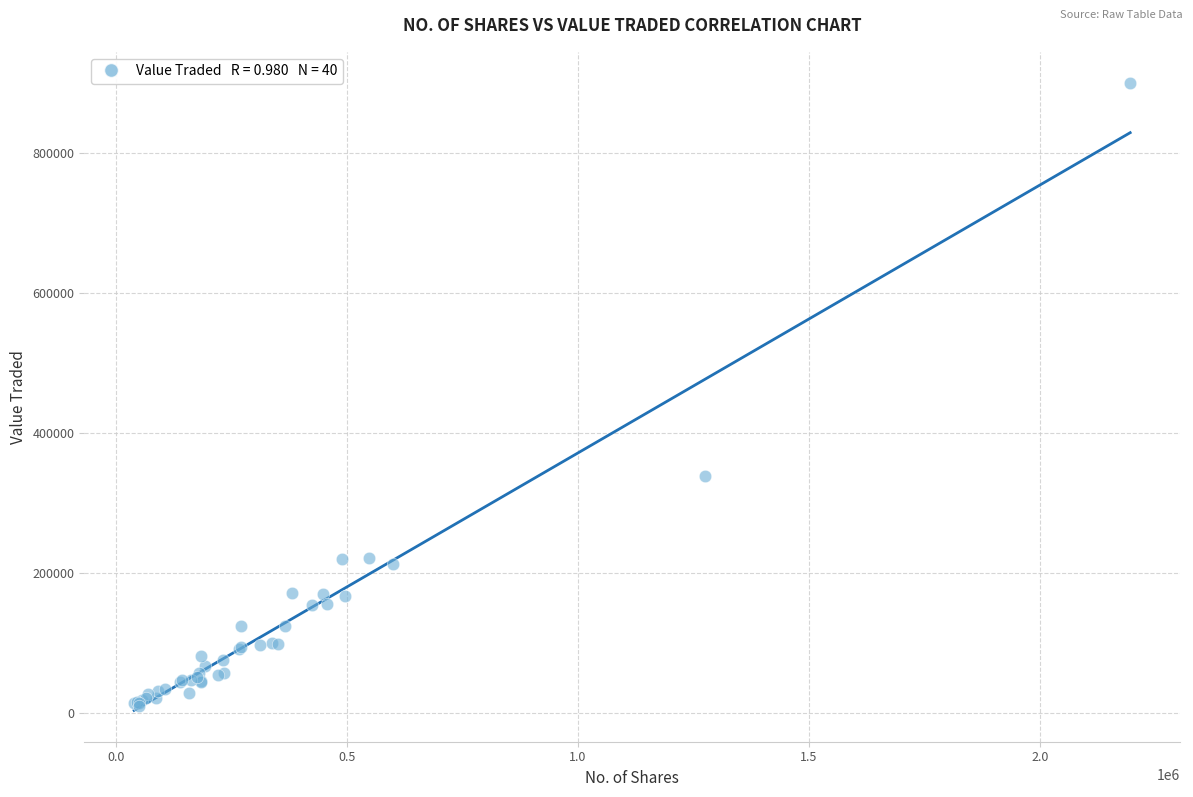

What Y value in the scatter plot is closest to 454324?

338264